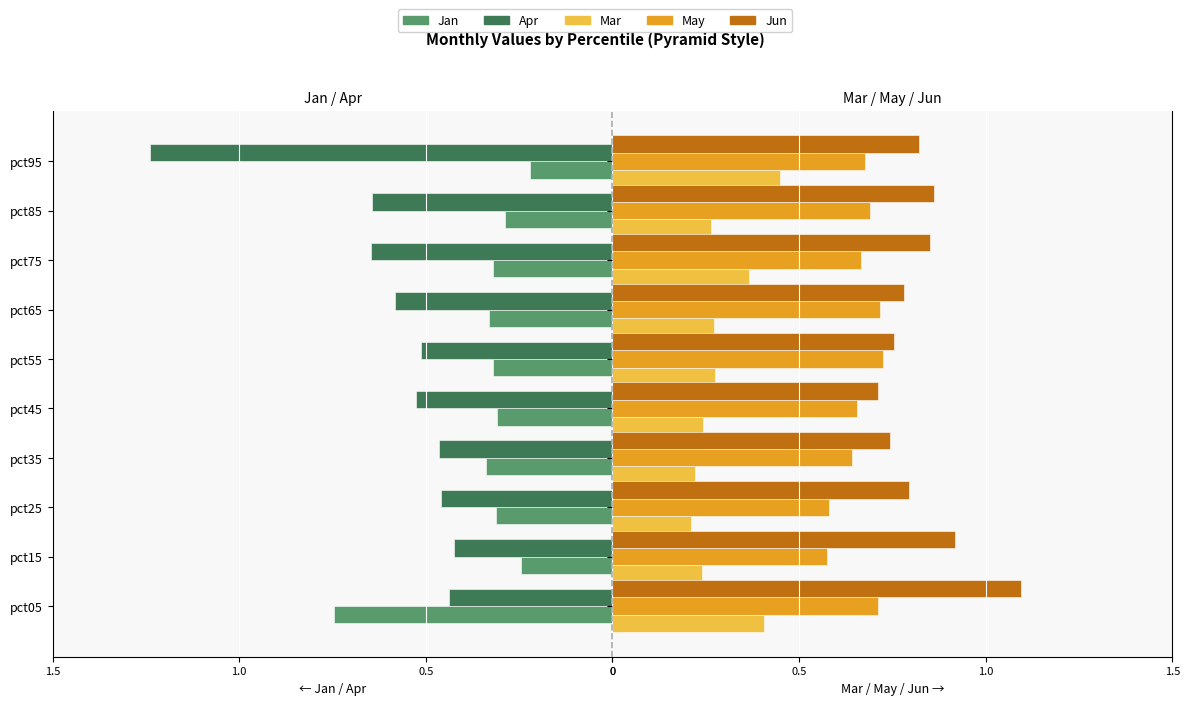

What is the smallest value displayed?

0.2